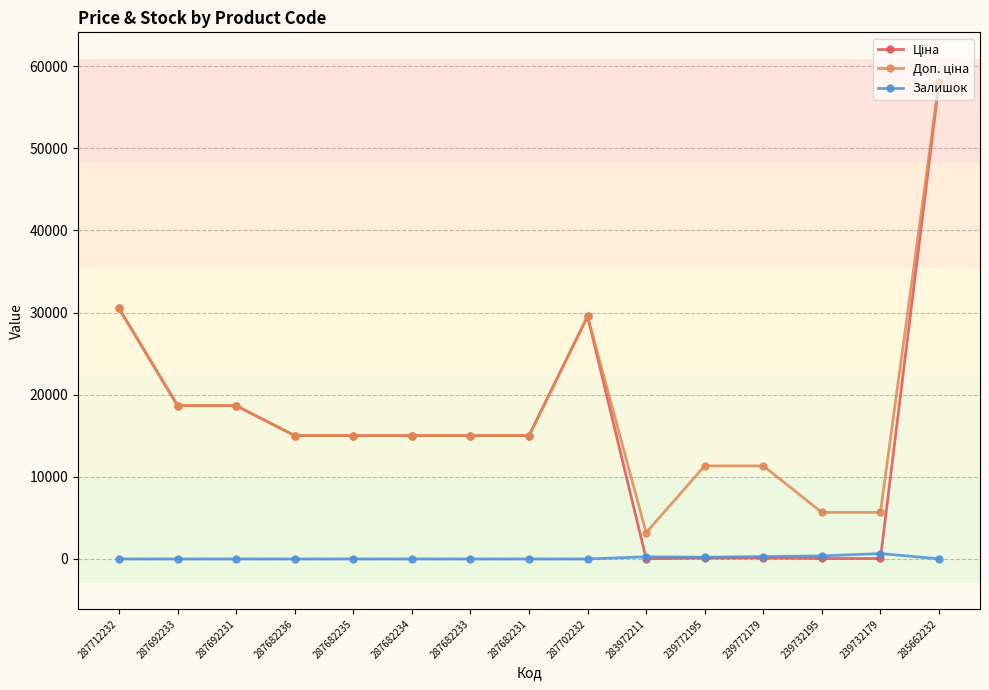

What is the spread (max minus min) of values at 287682234?

15019.2